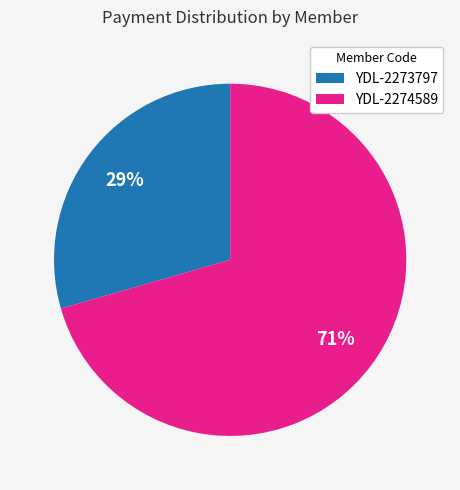

Do YDL-2274589 and YDL-2273797 together represent more than half of the pie?

Yes